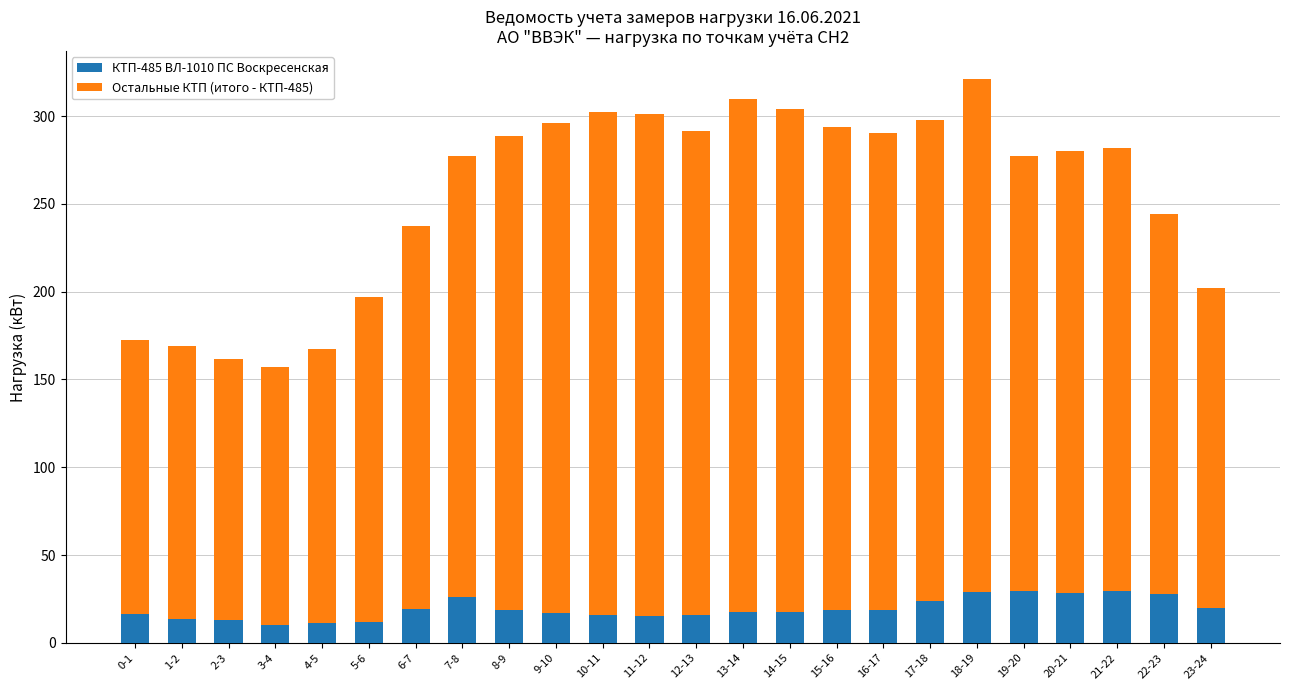

What is the total value across all series at 23-24?

201.9